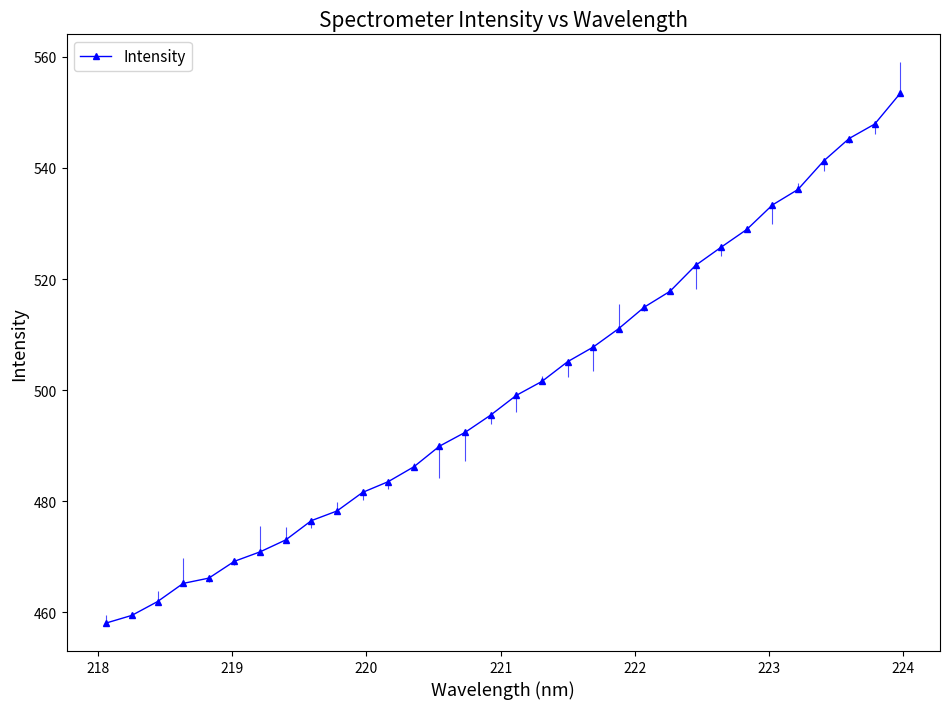

What is the value of the Intensity point at the 9th from the left?

476.5